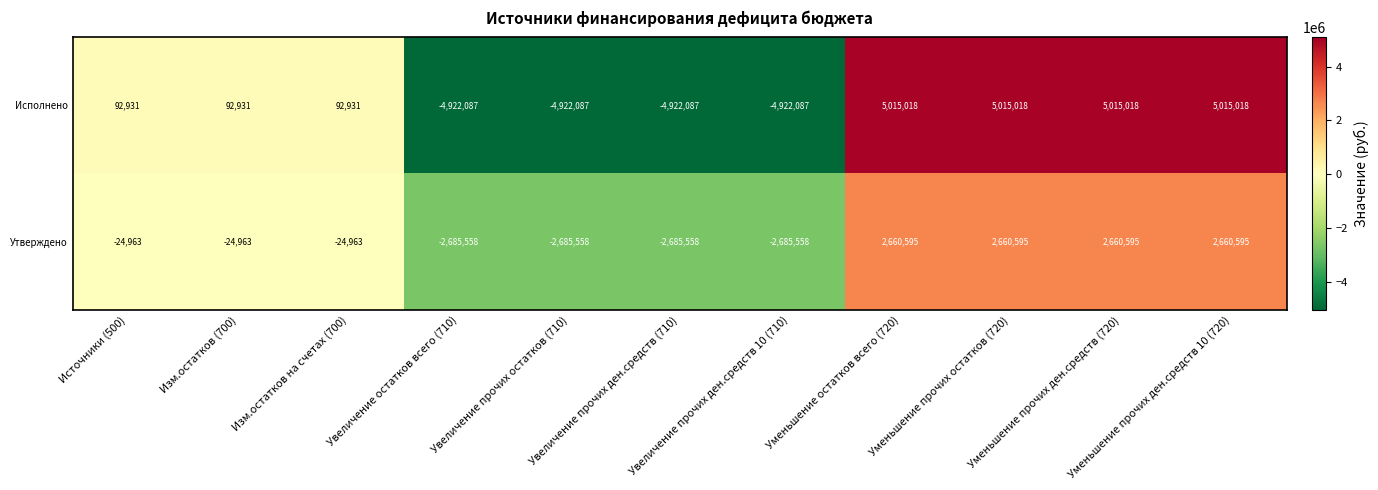

Which series has the largest total across all categories?

Исполнено